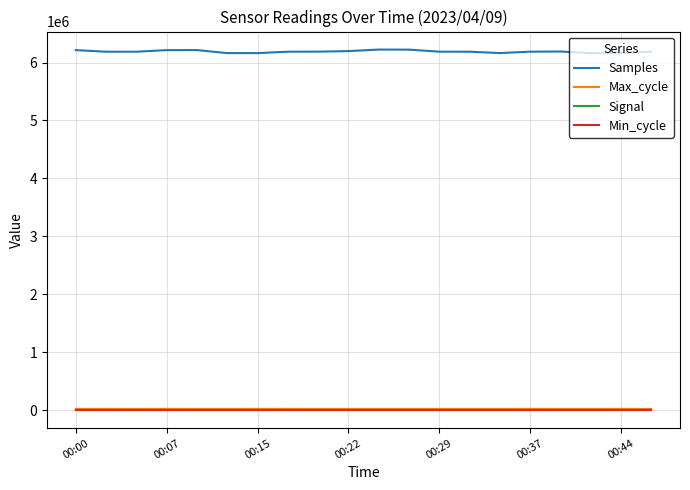

True or false: Max_cycle and Samples intersect in this chart.

False